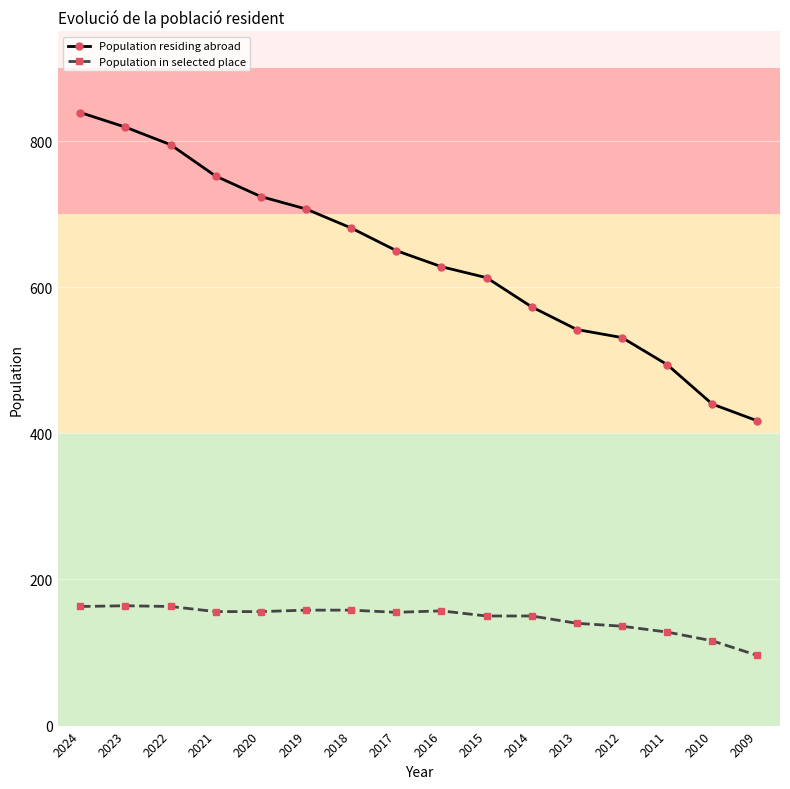

True or false: Population in selected place and Population residing abroad intersect in this chart.

False